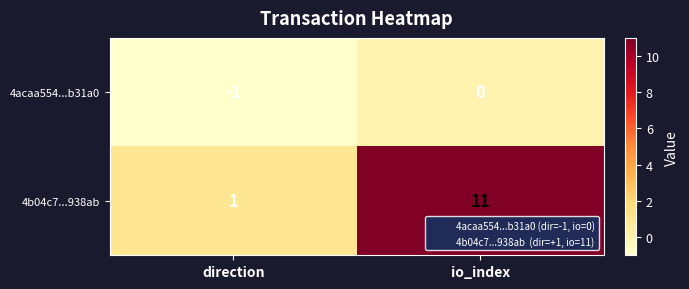

What is the difference between the 4b04c7...938ab values at io_index and direction?

10